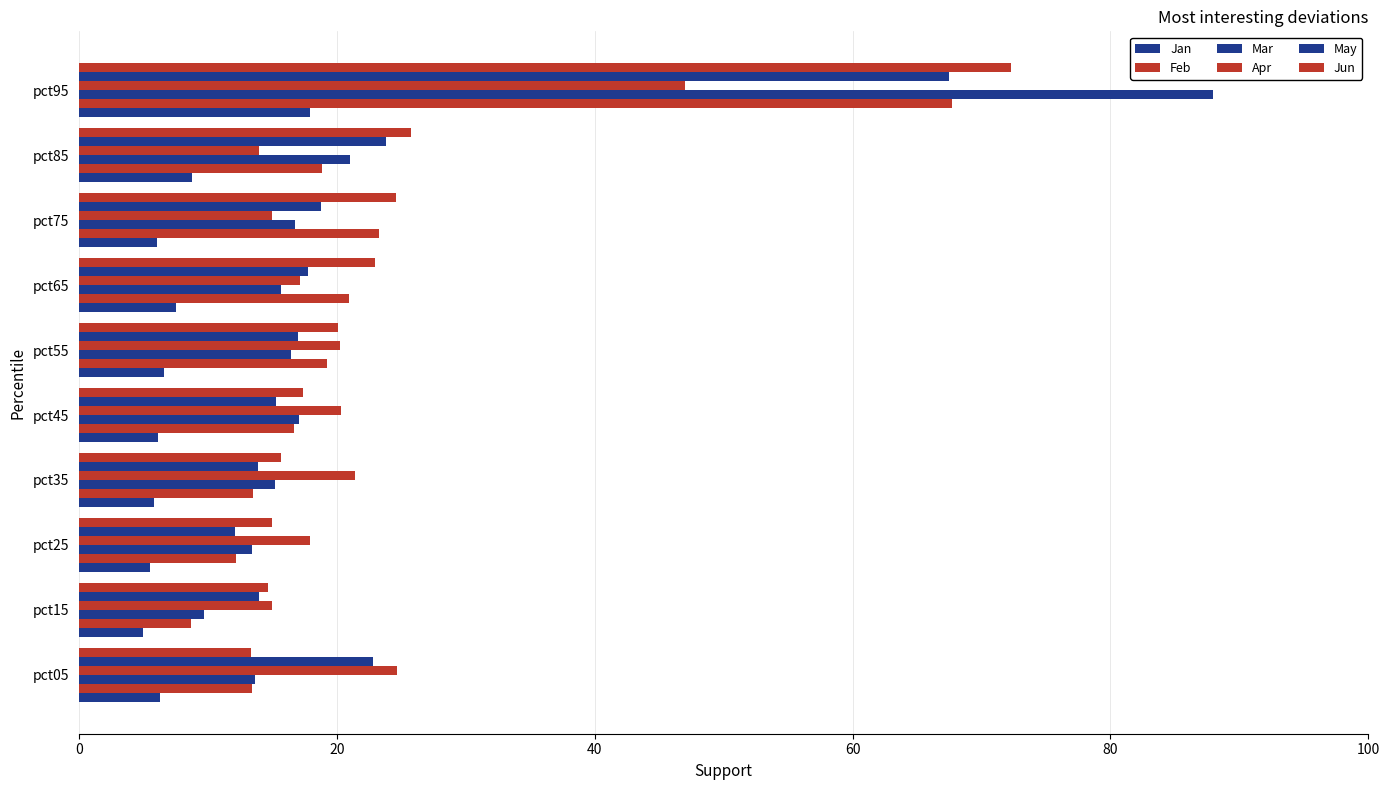

Count the number of data series in this chart.

6